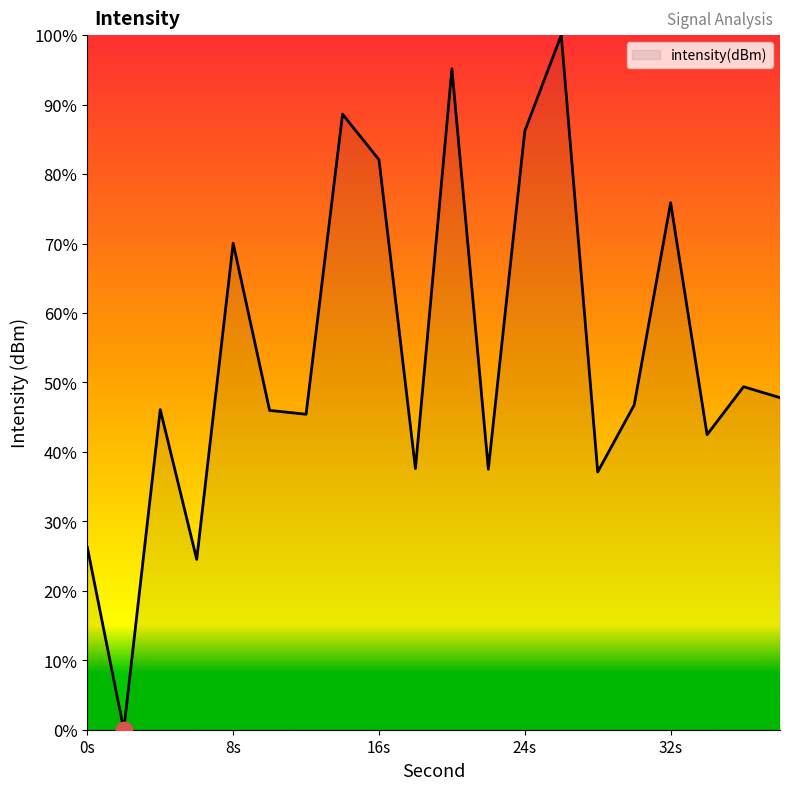

What is the difference between the maximum and minimum values?

100.0